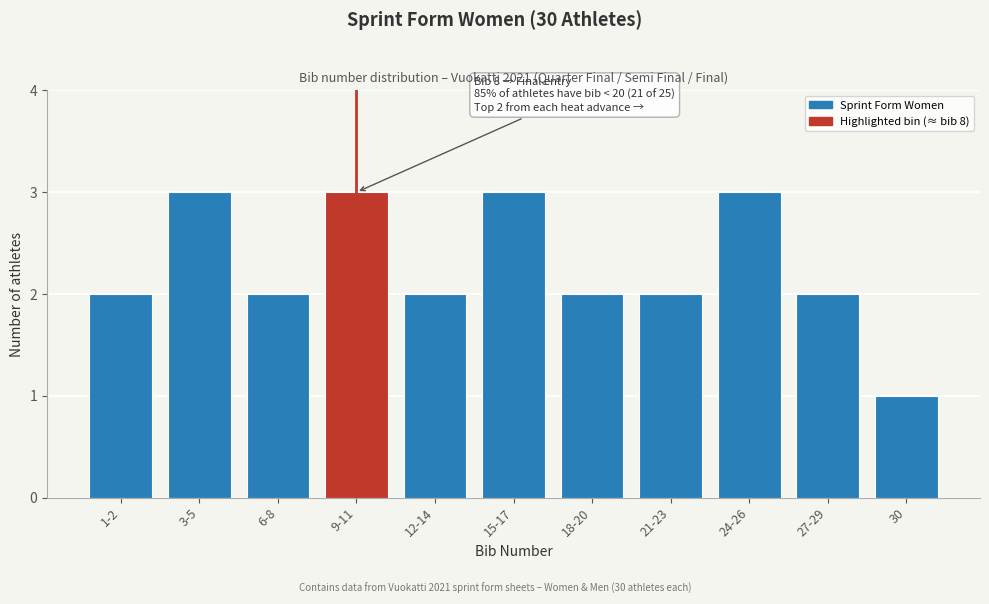

Reading right to left, transcribe all the data shown in this chart.

30=1	27-29=2	24-26=3	21-23=2	18-20=2	15-17=3	12-14=2	9-11=3	6-8=2	3-5=3	1-2=2